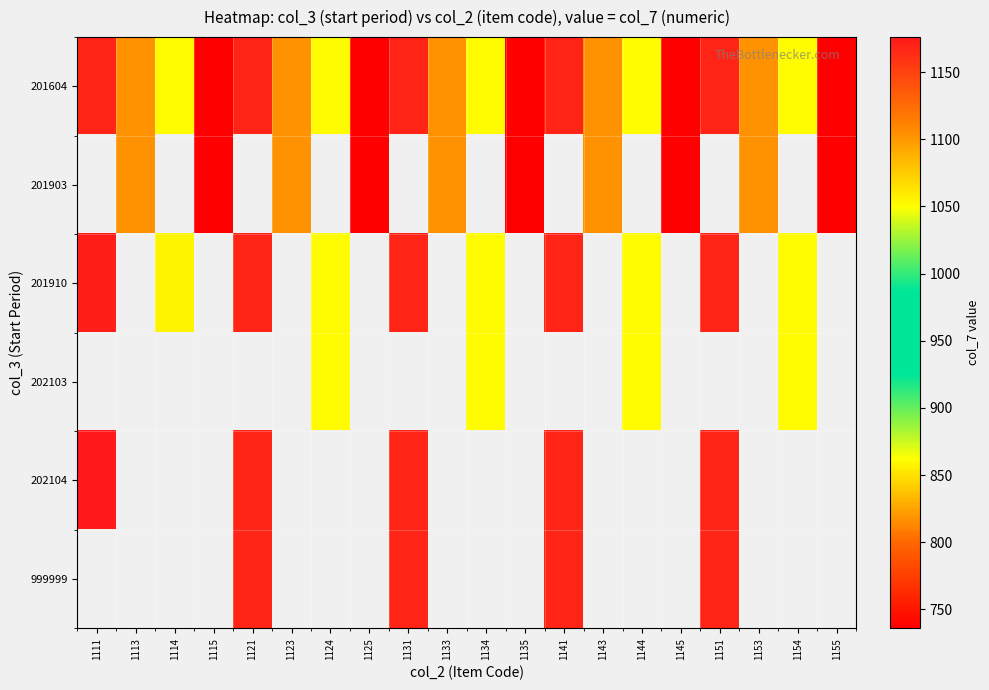

What is the average value of the 201604 series?

943.2